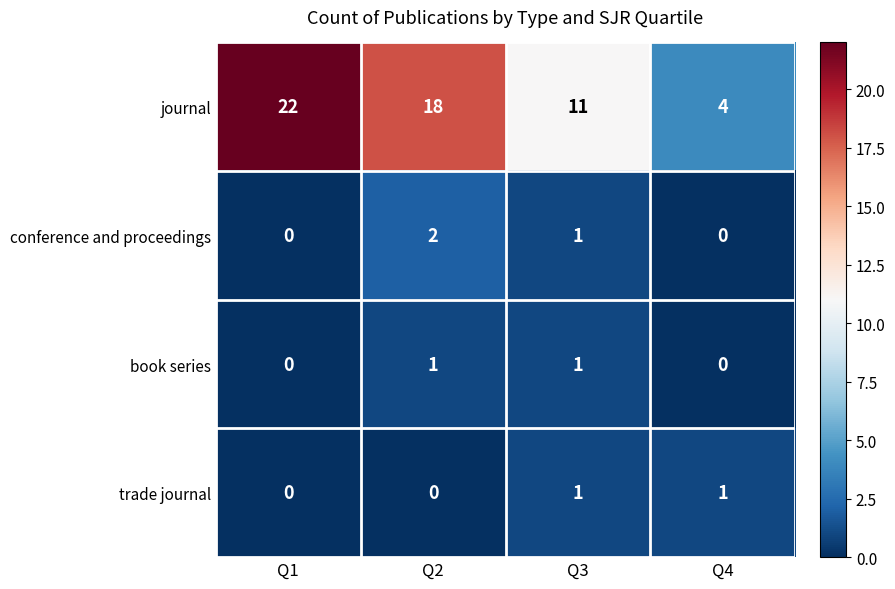

Which series has the widest spread of values?

journal